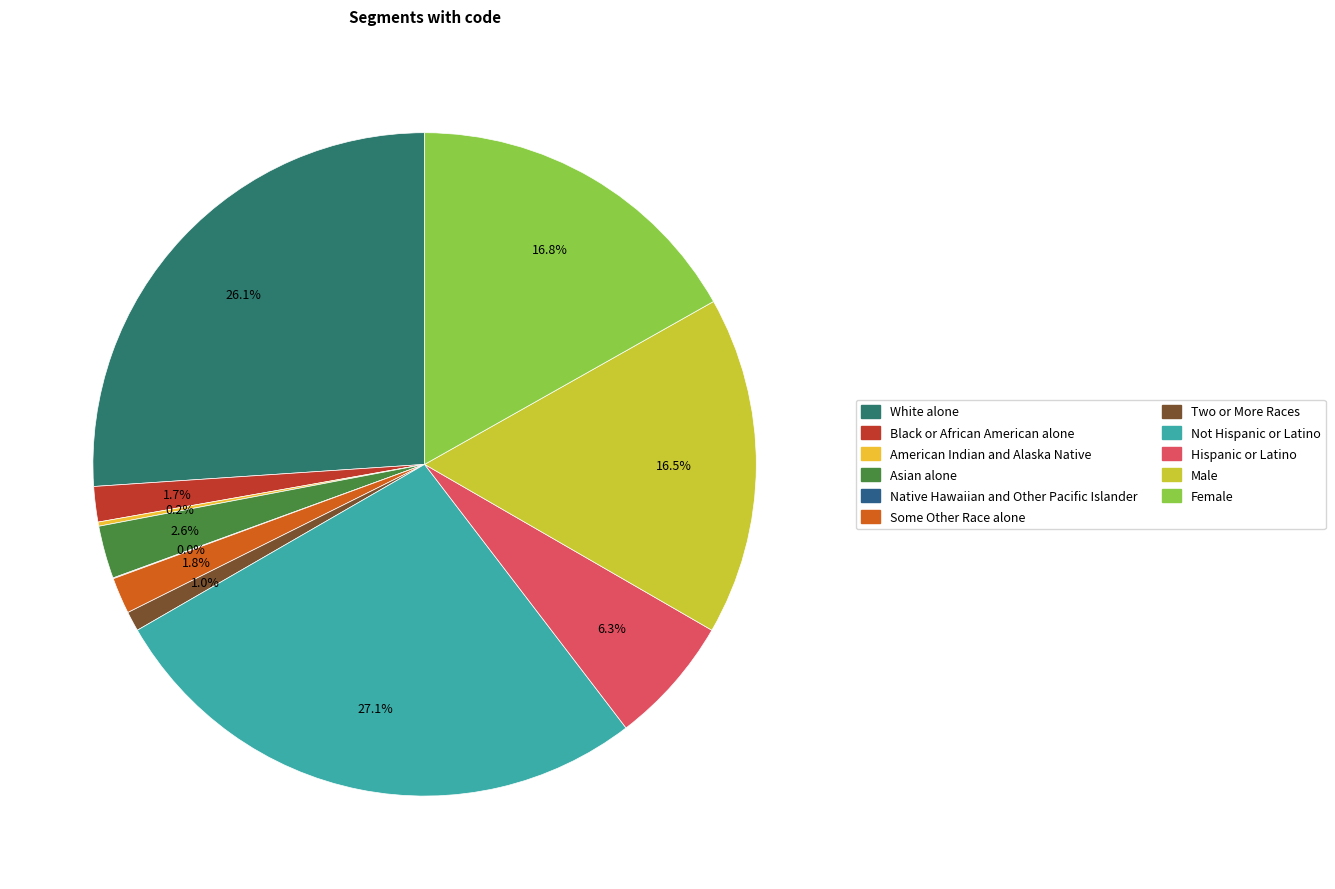

What percentage is the Asian alone slice, to the nearest percent?

3%